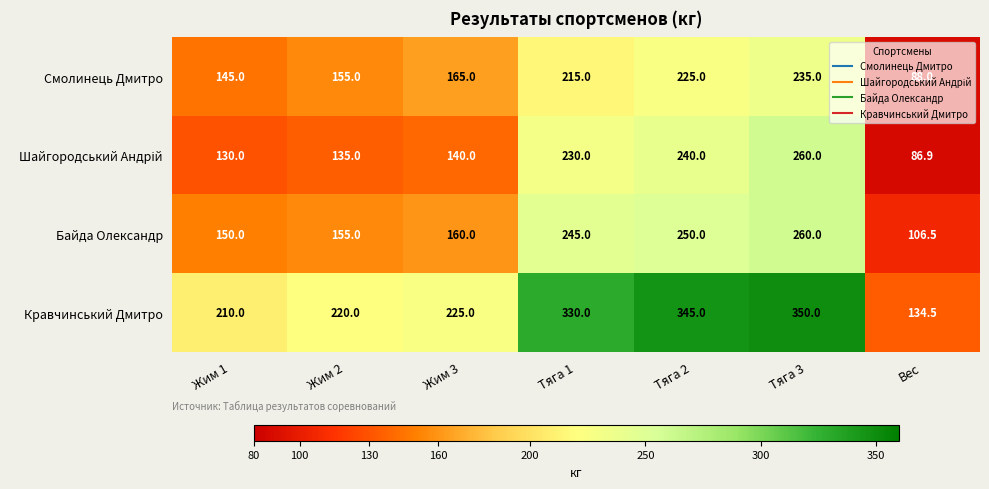

True or false: Байда Олександр has a value of 339.6 at Тяга 1.

False